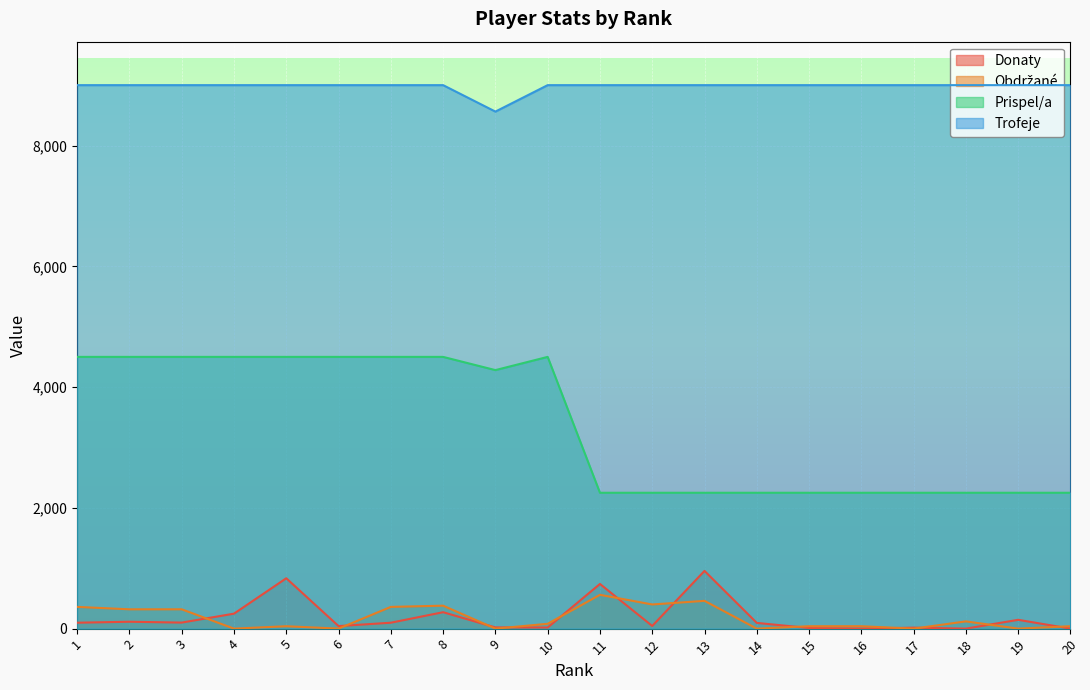

The value of Obdrzane at 14 is 0. True or false?

True